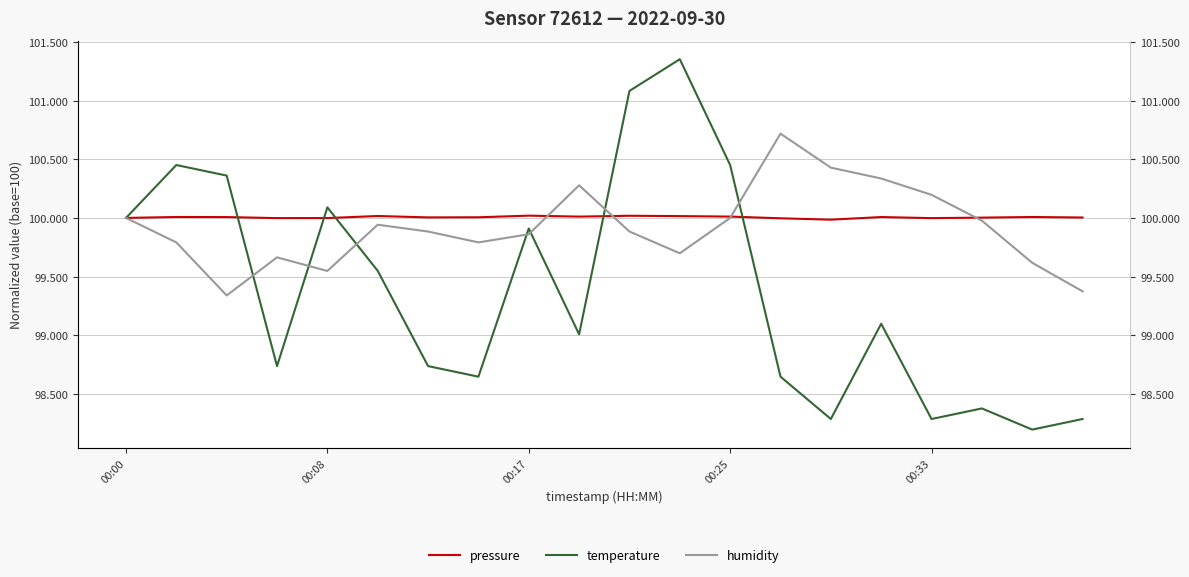

Is this an area chart (filled region under the line)?

No